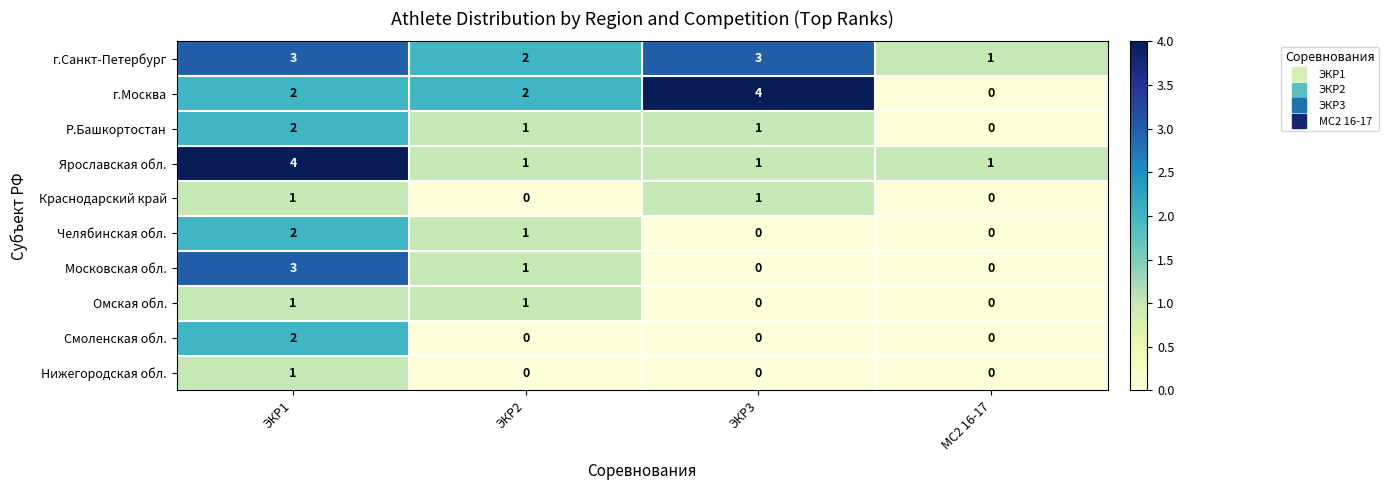

What is the sum of the Ярославская обл. values at ЭКР1 and МС2 16-17?

5